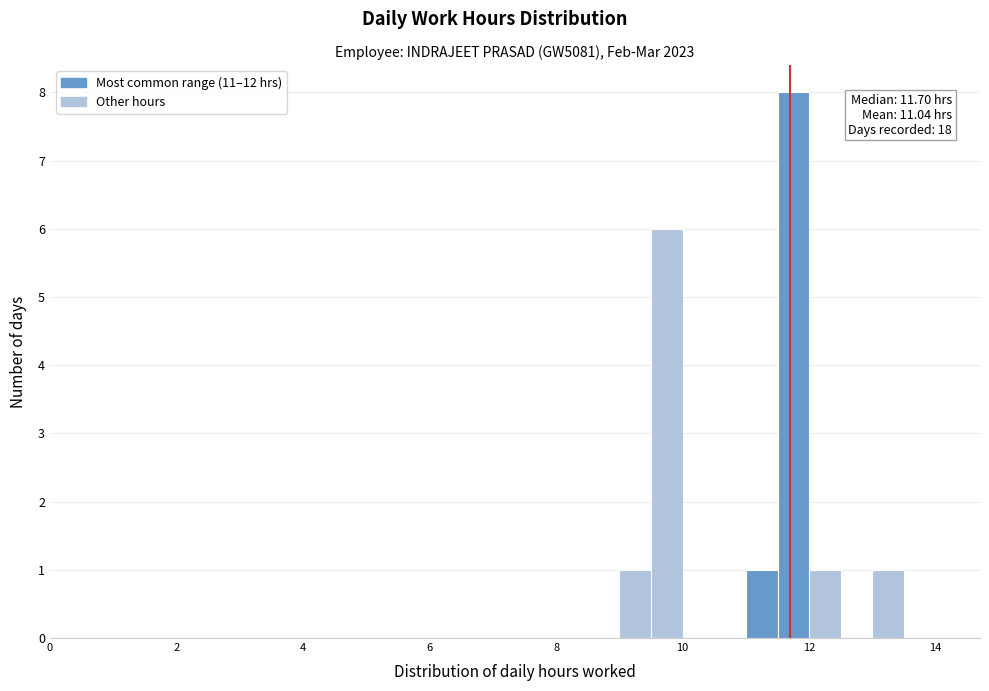

Read against the x-axis, roughly where is the centre of the tallest bar?

11.8